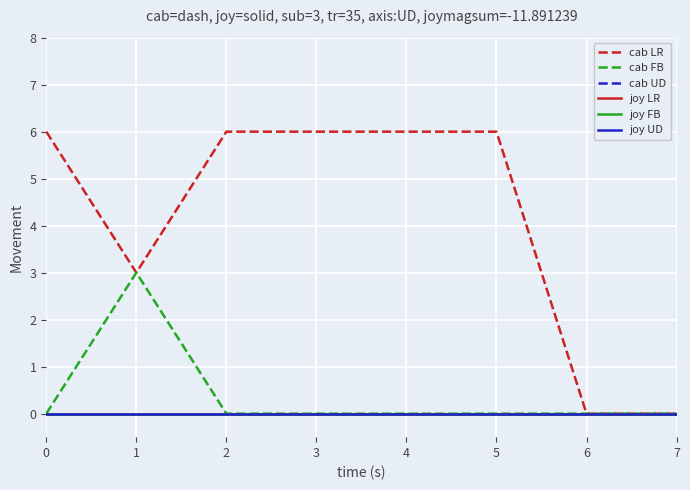

Is this an area chart (filled region under the line)?

No